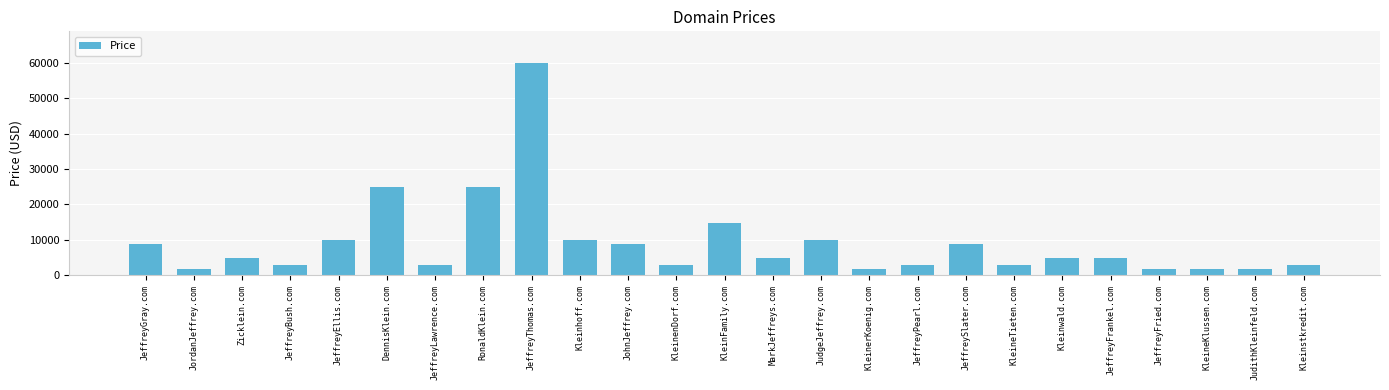

True or false: the data shows 2888 at JeffreyLawrence.com.

True